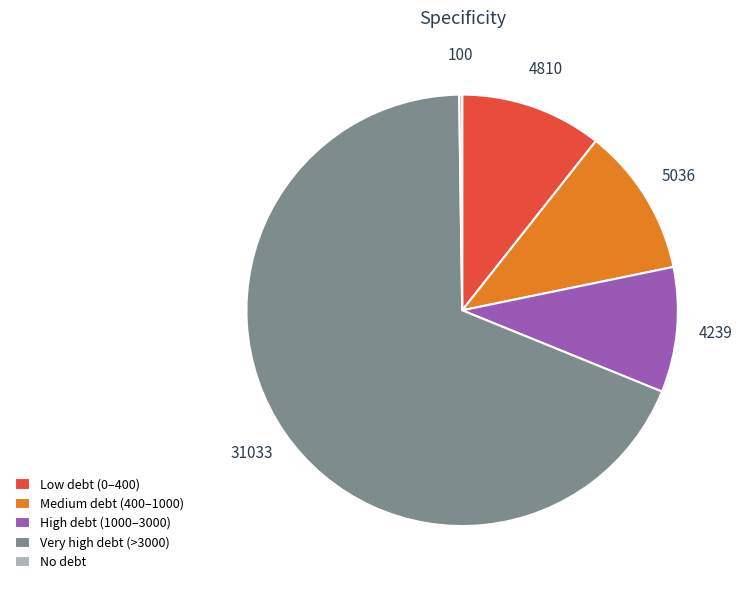

Is there a majority slice in this chart?

Yes